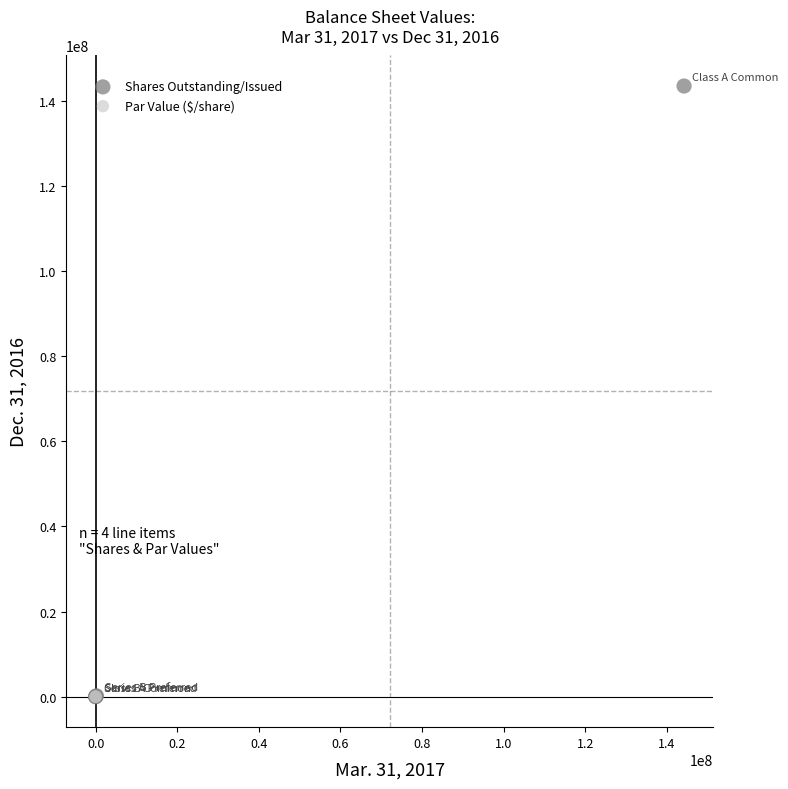

Which series reaches the maximum Y coordinate?

Shares Outstanding/Issued